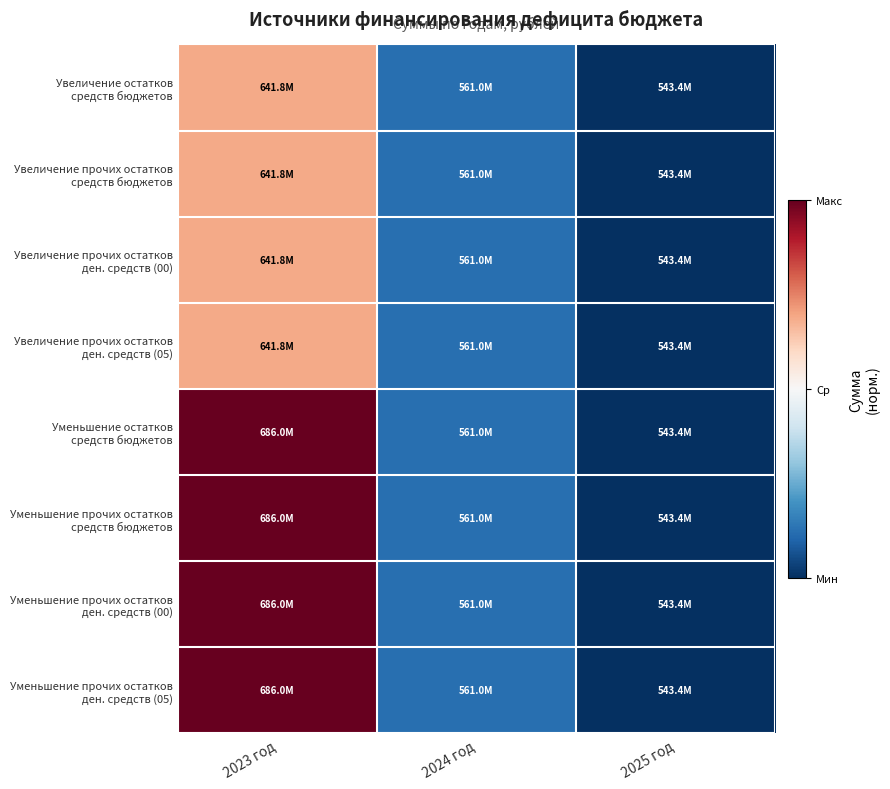

How many categories are shown in the chart?

3